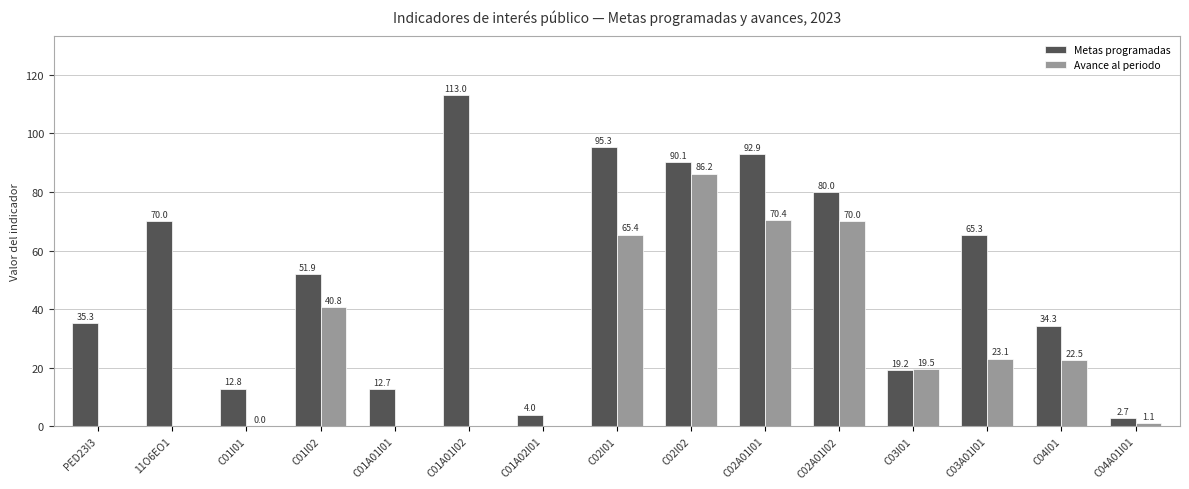

What is the greatest value displayed?

113.0